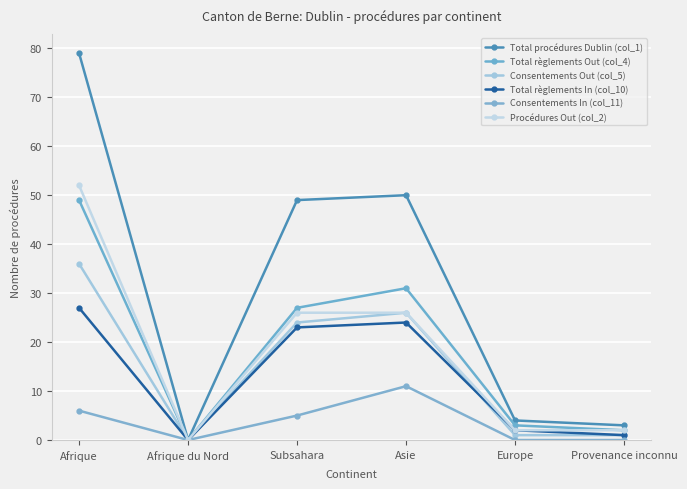

Is it true that Total procédures Dublin (col_1) equals 6 at Europe?

False